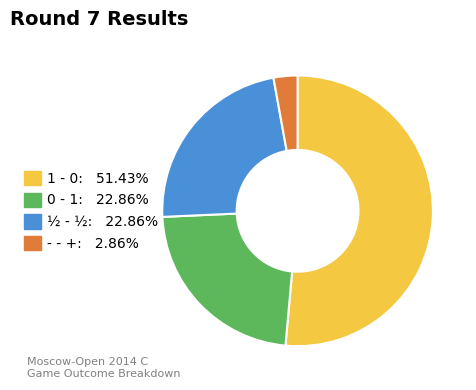

Which category has the smallest portion of the pie?

- - +